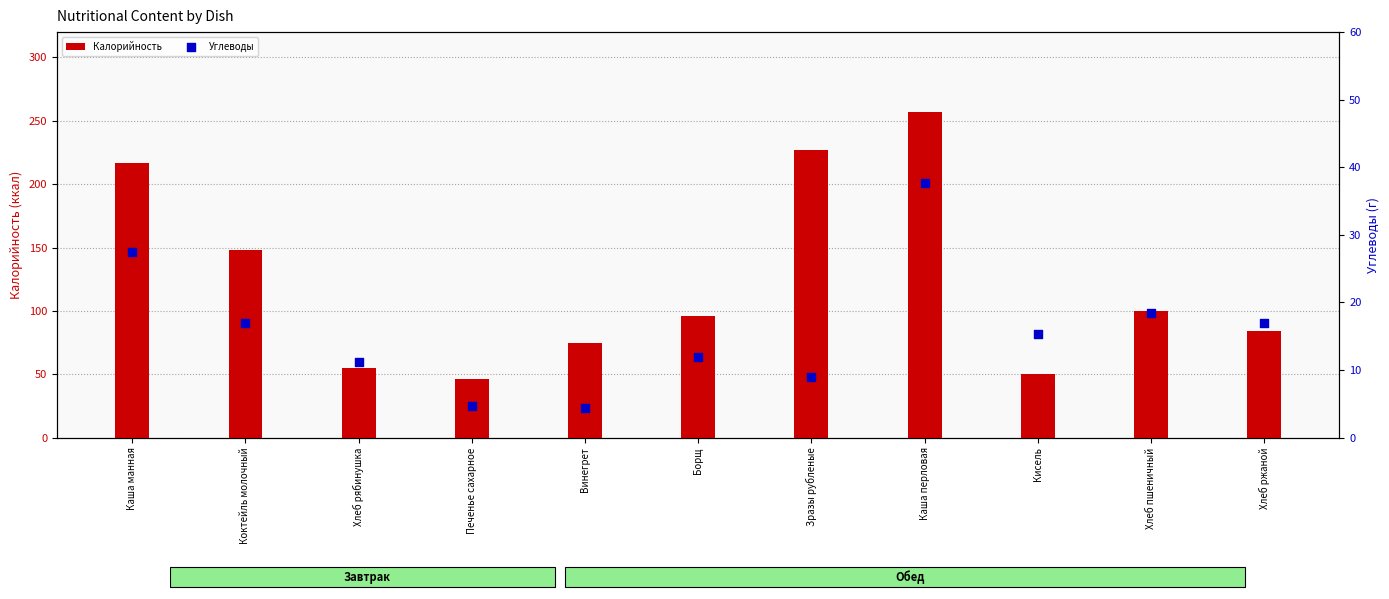

Which series contains the highest Y value?

Калорийность